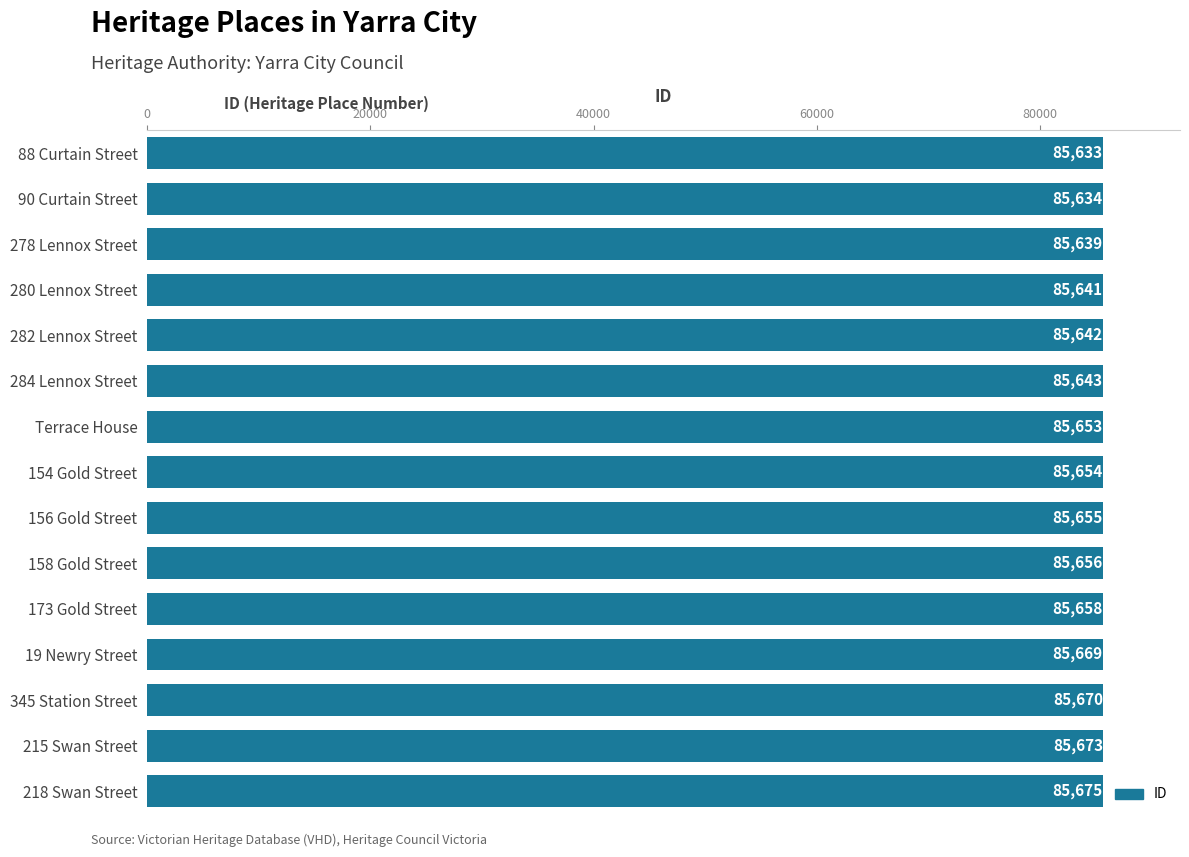

Does the chart contain stacked bars?

No